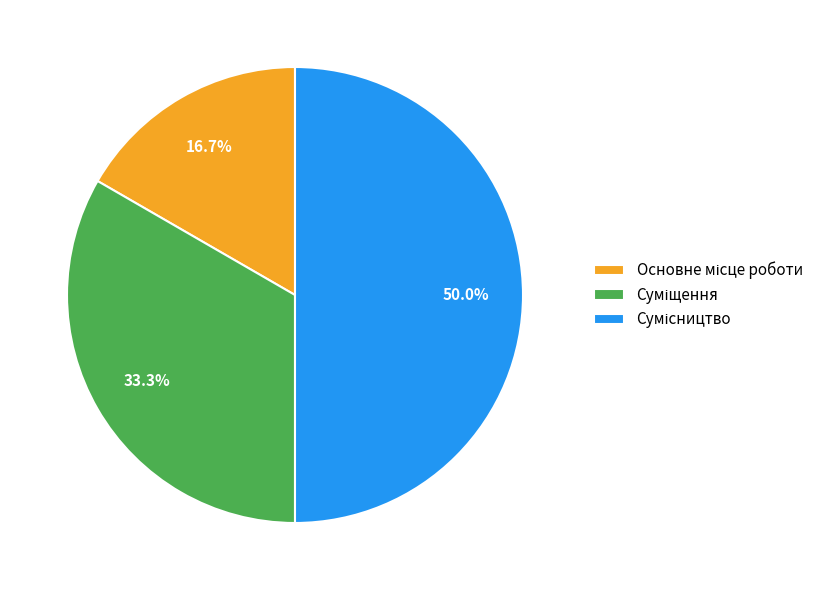

What is the ratio of the value at Сумісництво to the value at Основне місце роботи?

3.0